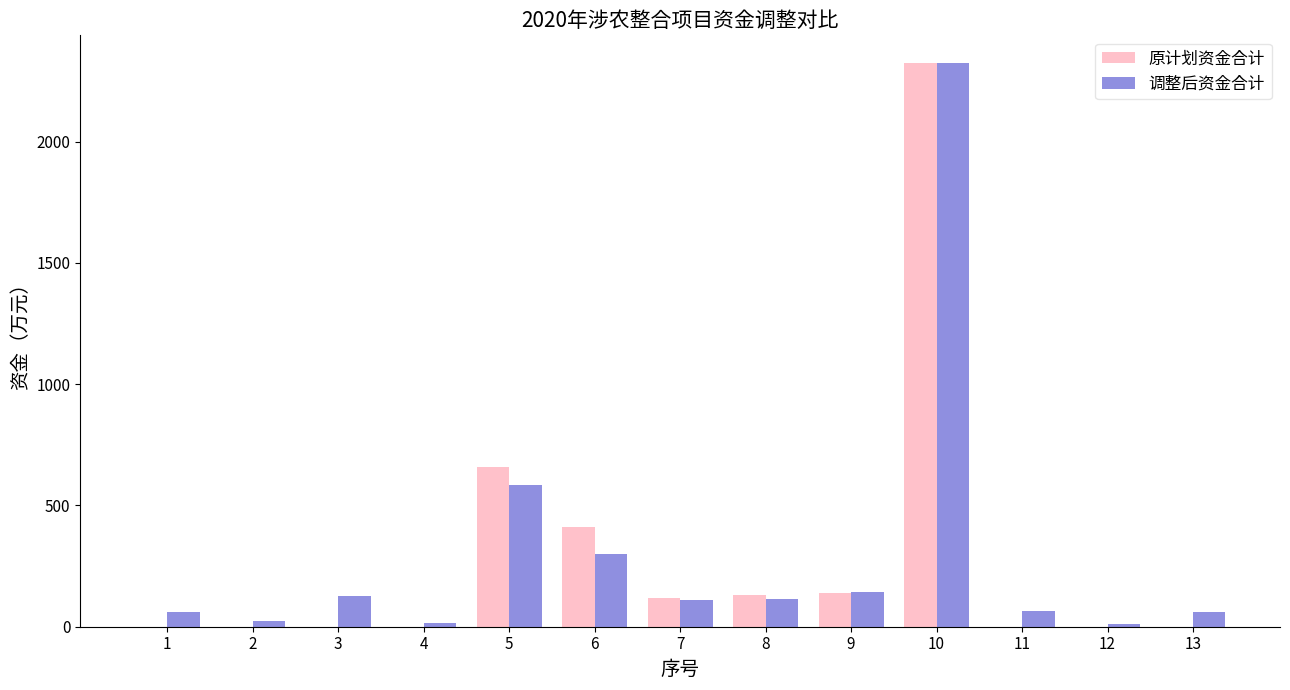

How many distinct data groups are displayed?

2